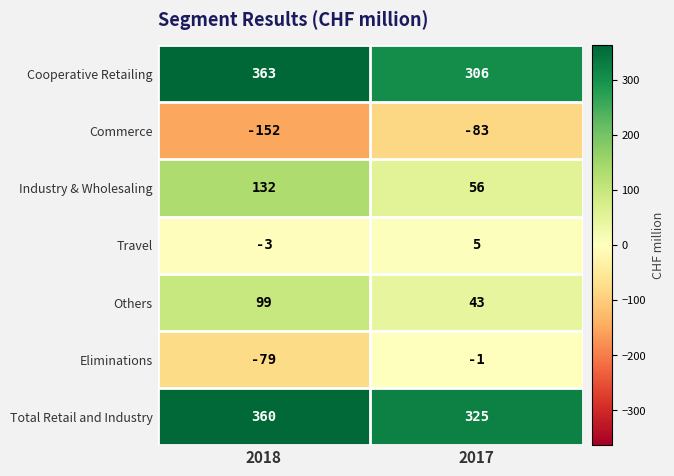

Is it true that Cooperative Retailing equals 421 at 2017?

False